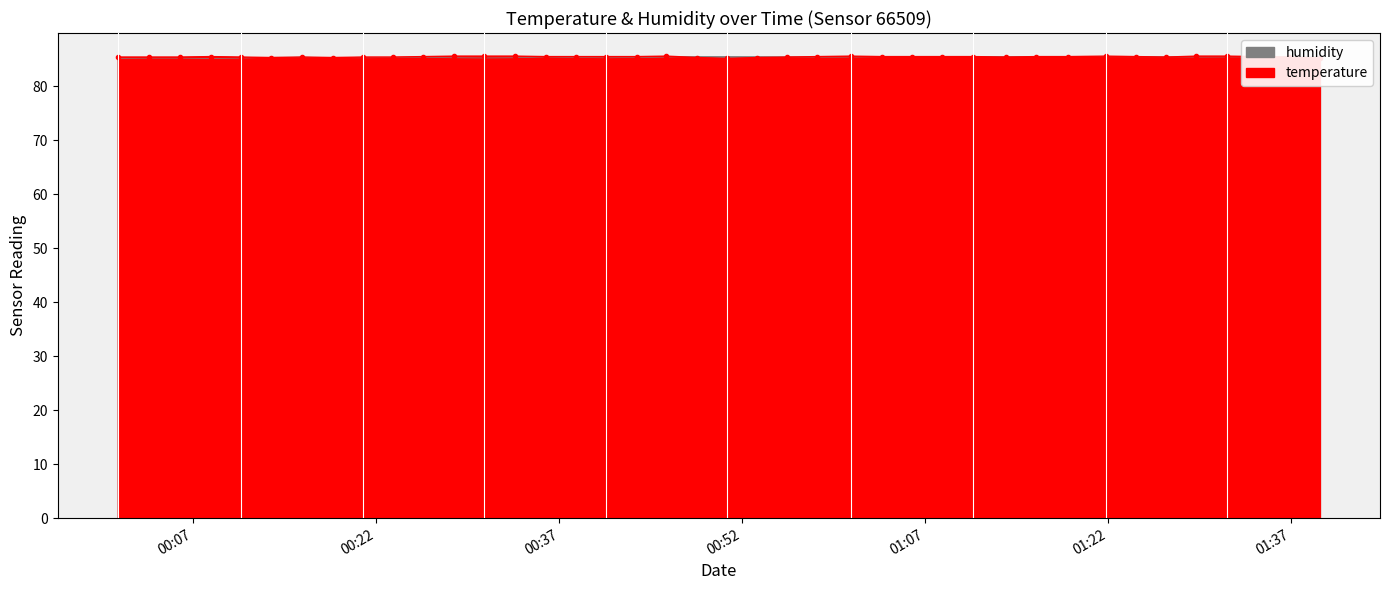

Does the chart have visible grid lines?

No